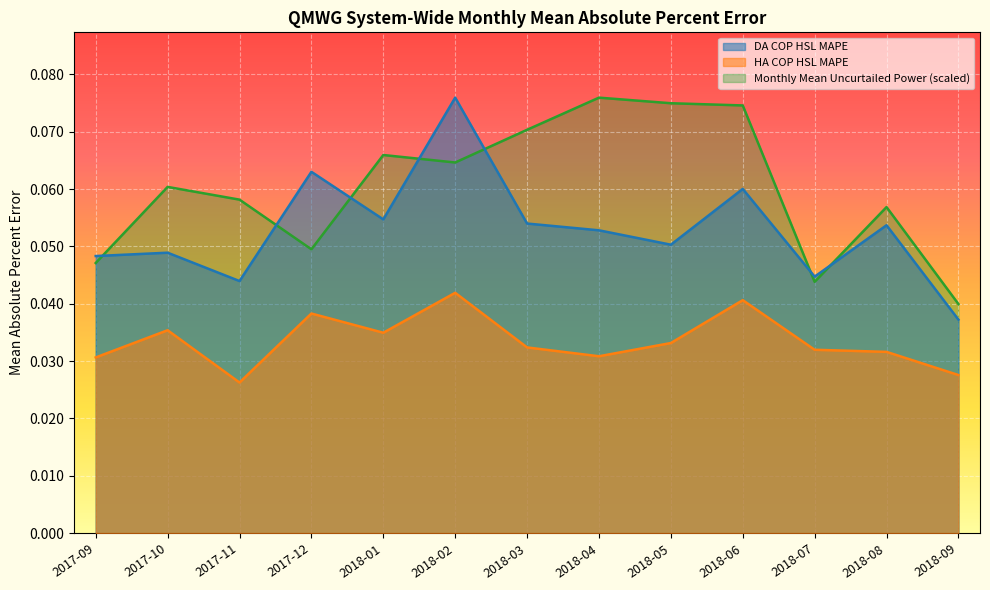

Rank the categories by HA COP HSL MAPE value from lowest to highest.

2017-11, 2018-09, 2017-09, 2018-04, 2018-08, 2018-07, 2018-03, 2018-05, 2018-01, 2017-10, 2017-12, 2018-06, 2018-02